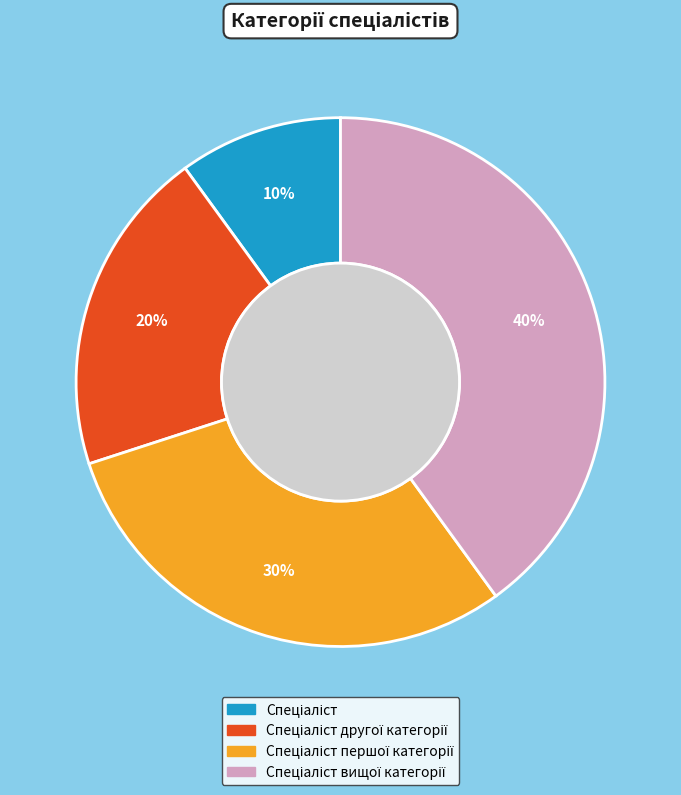

To the nearest percent, what is the difference between the largest and smallest slice percentages?

30%